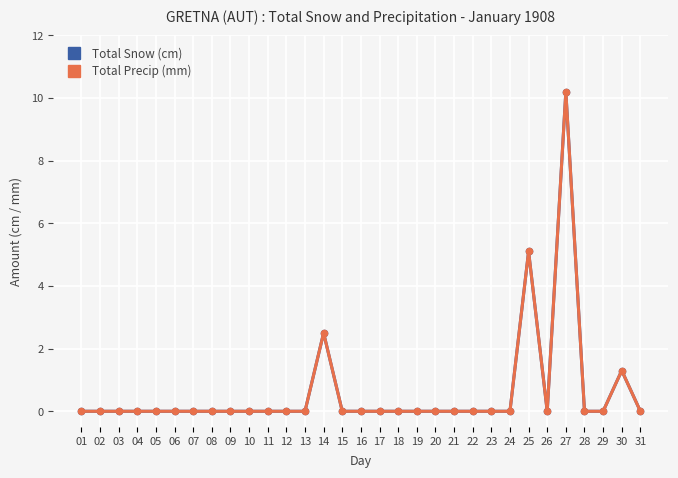

Between 04 and 21, which is larger?

04